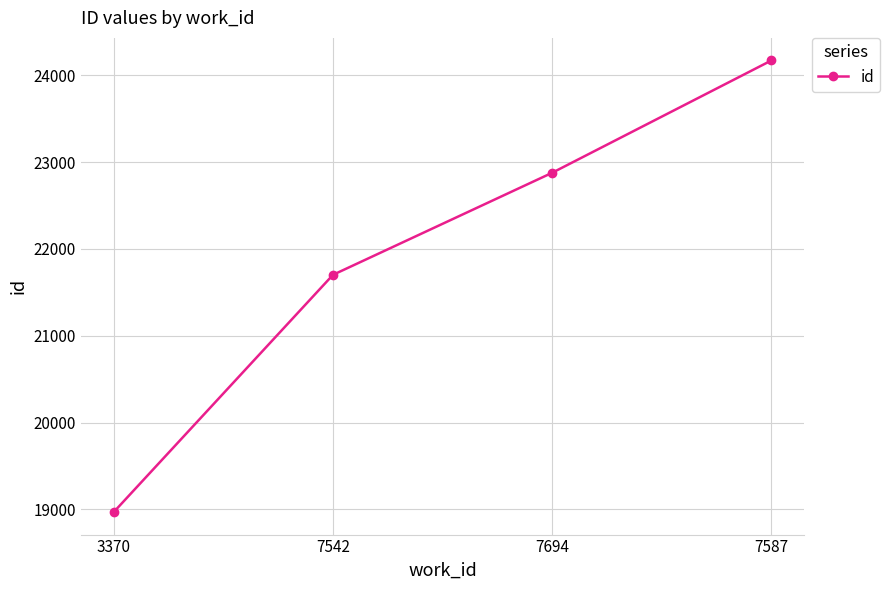

How many data points are less than 22878?

2